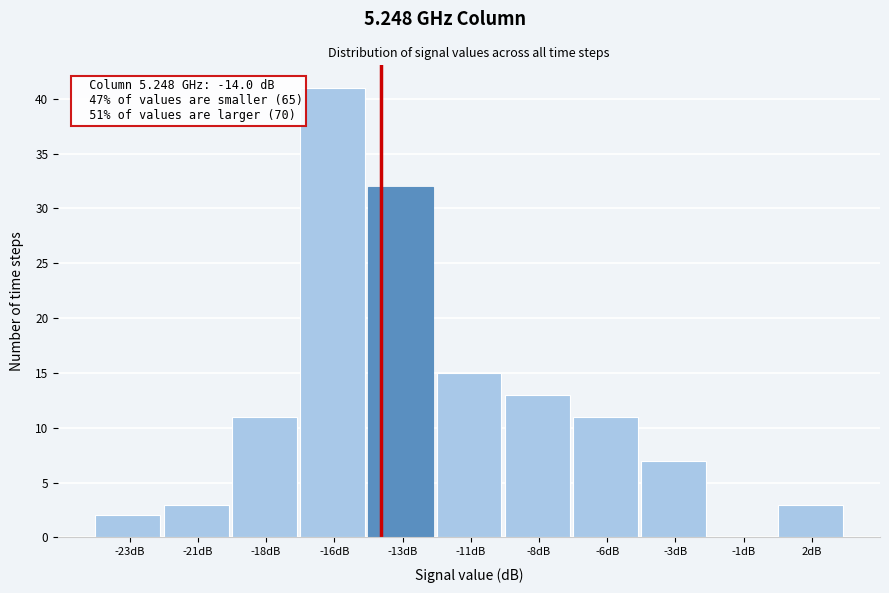

Reading left to right, transcribe all the data shown in this chart.

-23dB=2	-21dB=3	-18dB=11	-16dB=41	-13dB=32	-11dB=15	-8dB=13	-6dB=11	-3dB=7	-1dB=0	2dB=3